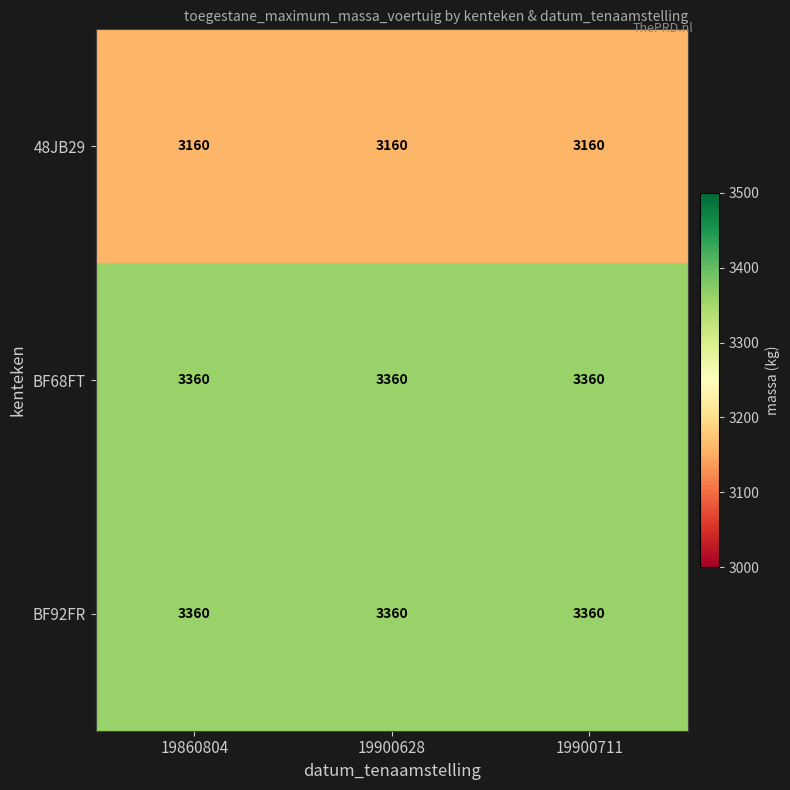

True or false: BF68FT has a value of 3360 at 19900711.

True